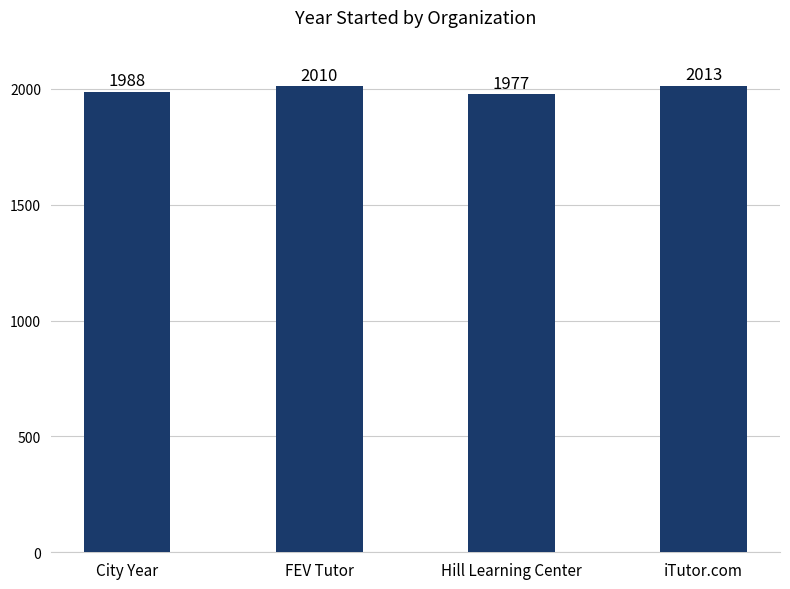

How many data points does each series have?

4